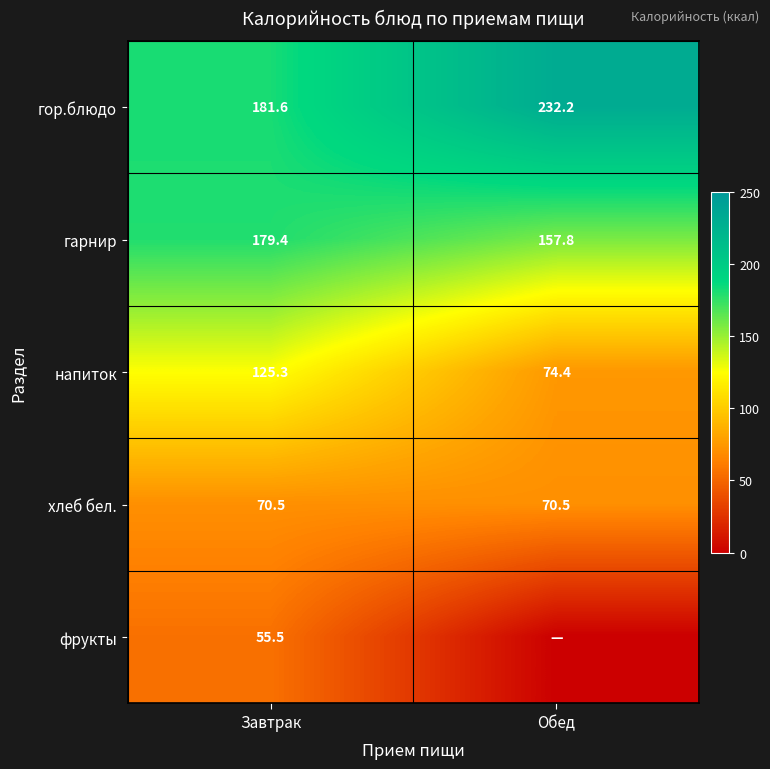

What is the average value of the гарнир series?

168.6